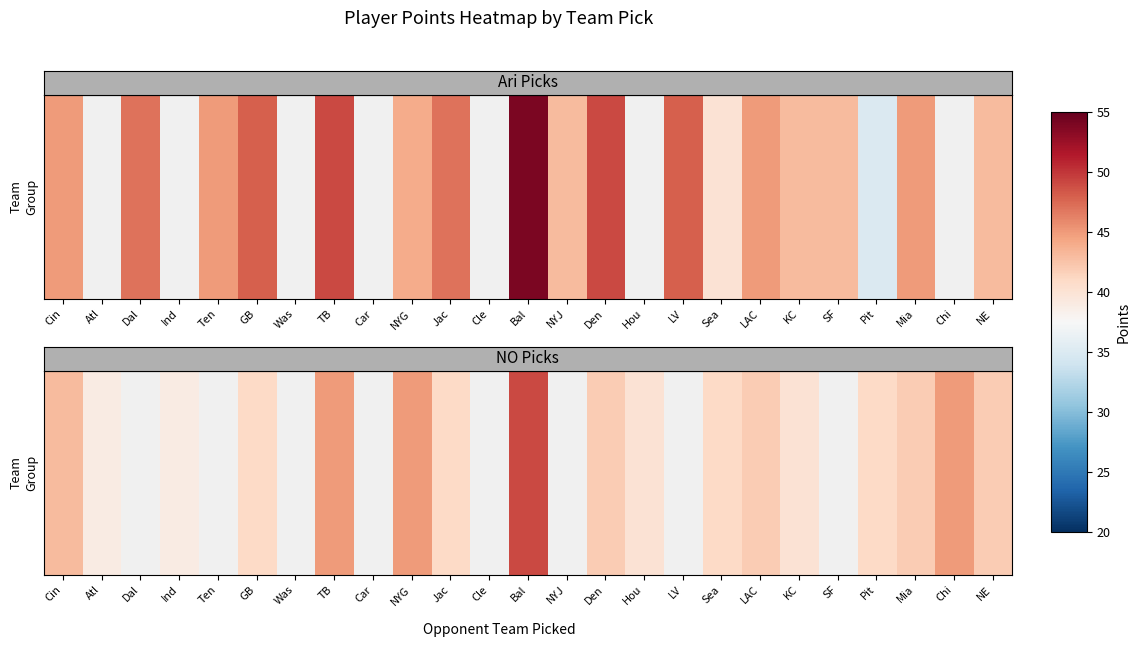

Count the number of categories in the chart.

25